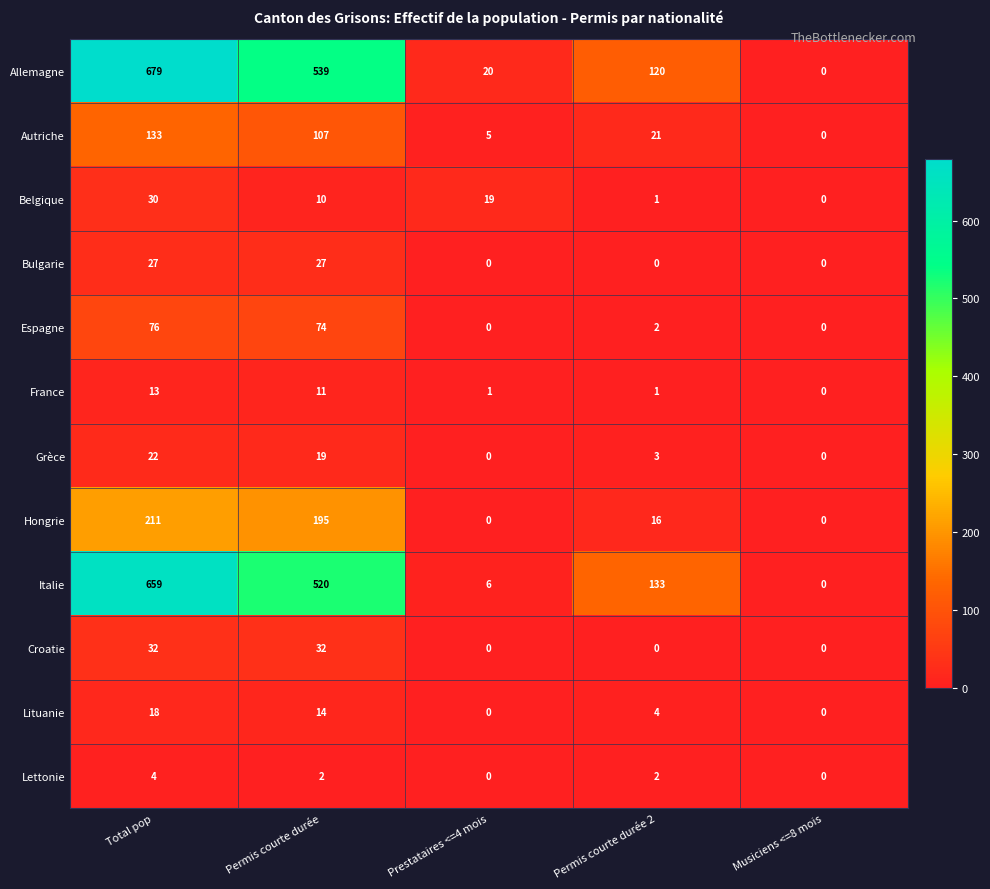

What is the maximum value shown in the chart?

679